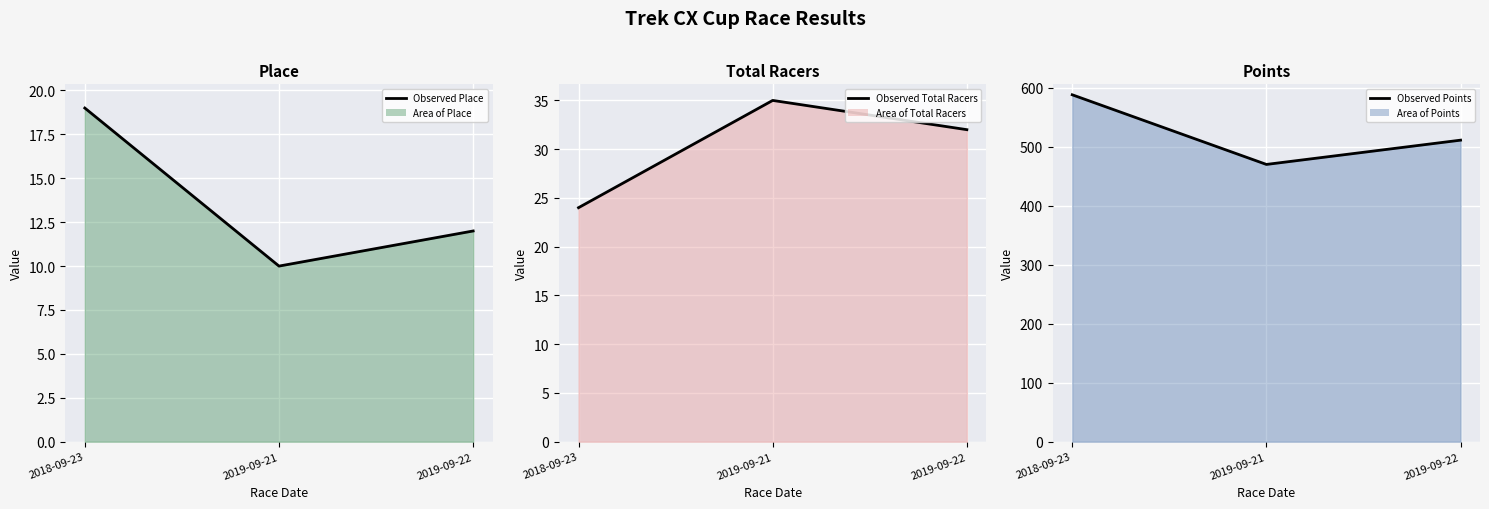

Reading right to left, what are all the values shown in this chart?

Observed Place: 2019-09-22=12.0	2019-09-21=10.0	2018-09-23=19.0
Observed Total Racers: 2019-09-22=32.0	2019-09-21=35.0	2018-09-23=24.0
Observed Points: 2019-09-22=511.1	2019-09-21=469.9	2018-09-23=588.0